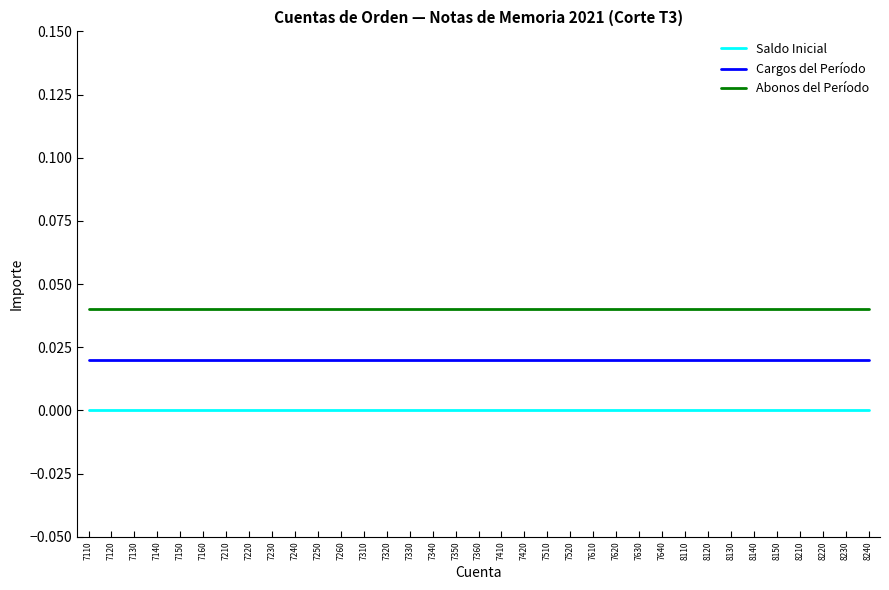

Rank the series by their maximum value, from lowest to highest.

Saldo Inicial, Cargos del Período, Abonos del Período